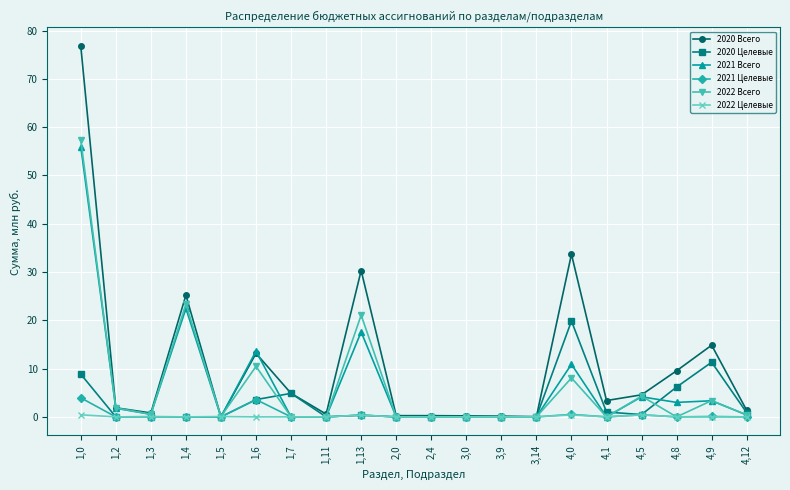

Is it true that 2021 Всего equals 10.9 at 4,0?

True